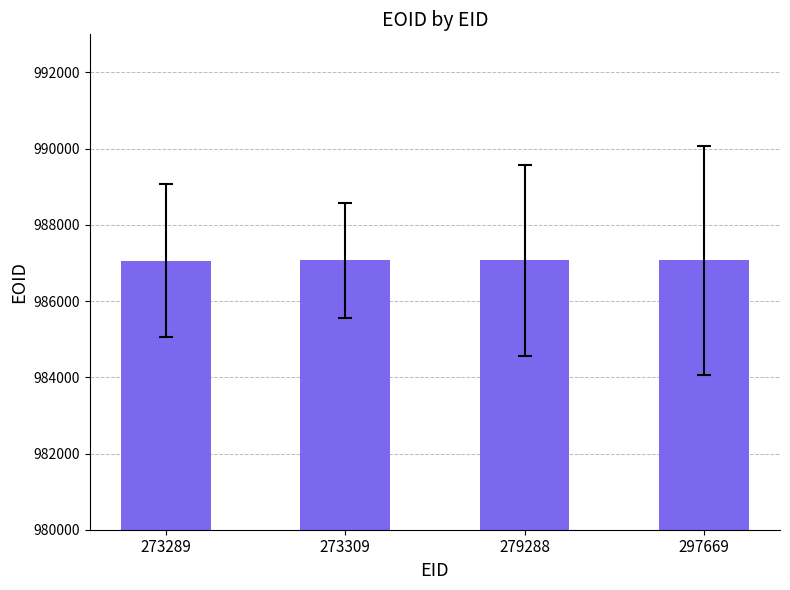

Approximately how many times larger is the value at 273309 compared to 279288?

1.0